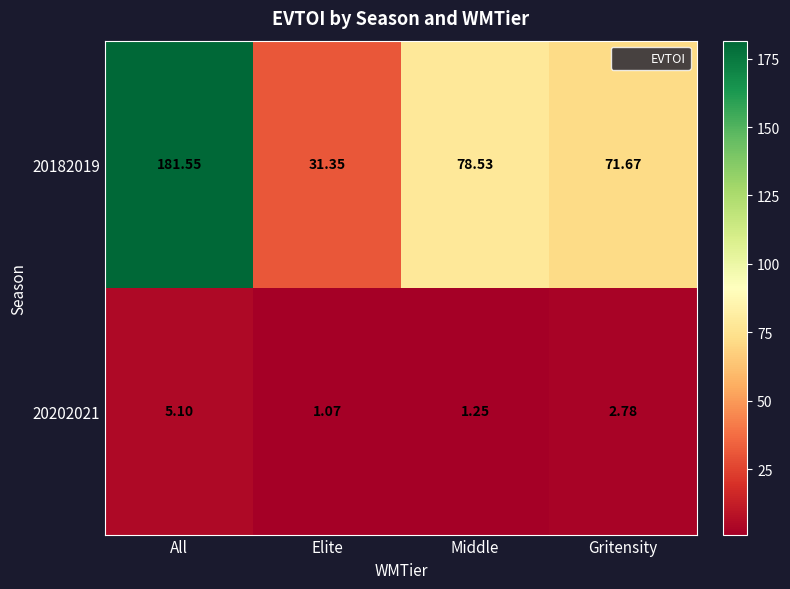

At which category is the sum across all series the highest?

All